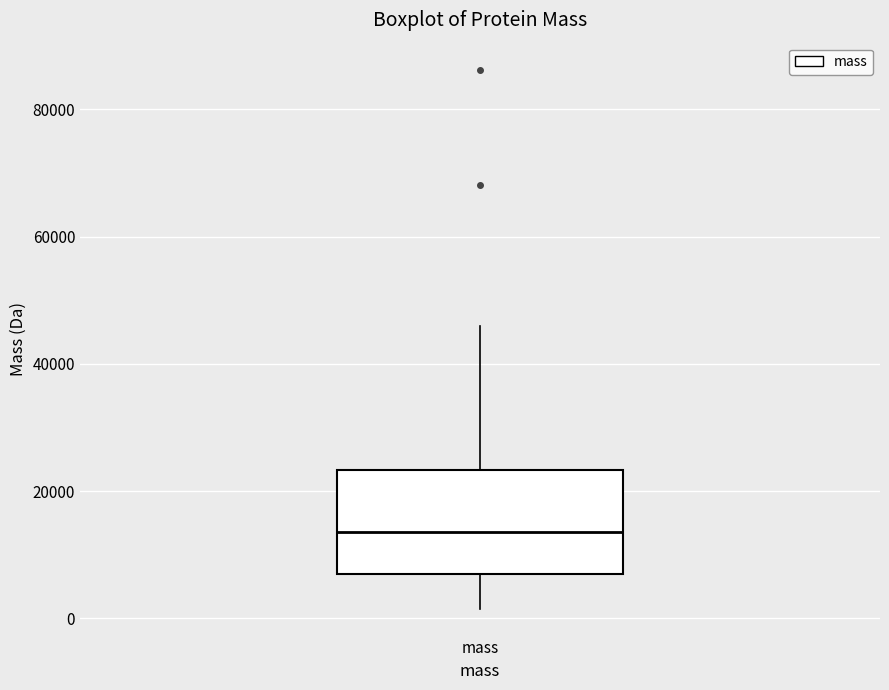

Transcribe this box plot: give where the median line is, the range the box spans, and where the two whiskers end, as read against the y-axis. The values are not printed on the chart, so give them approximately, as read against the axis.

median 14000, box 6000 to 24000, whiskers 2000 to 46000